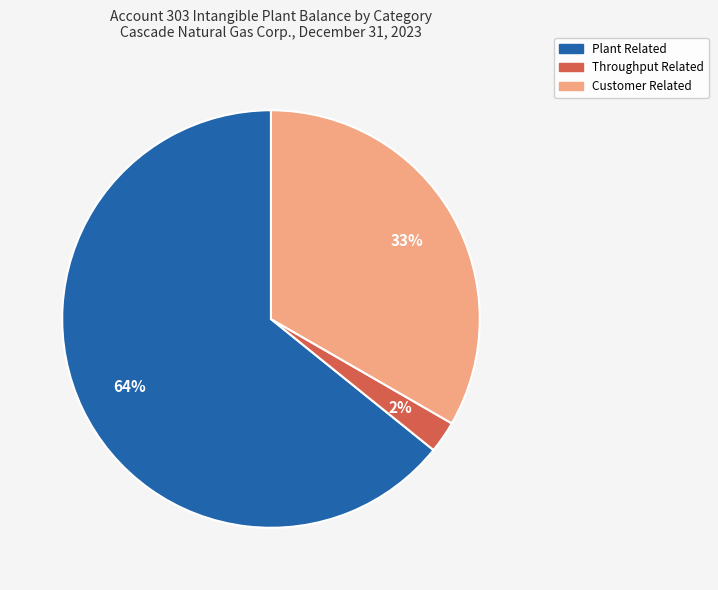

How many slices are in this pie chart?

3